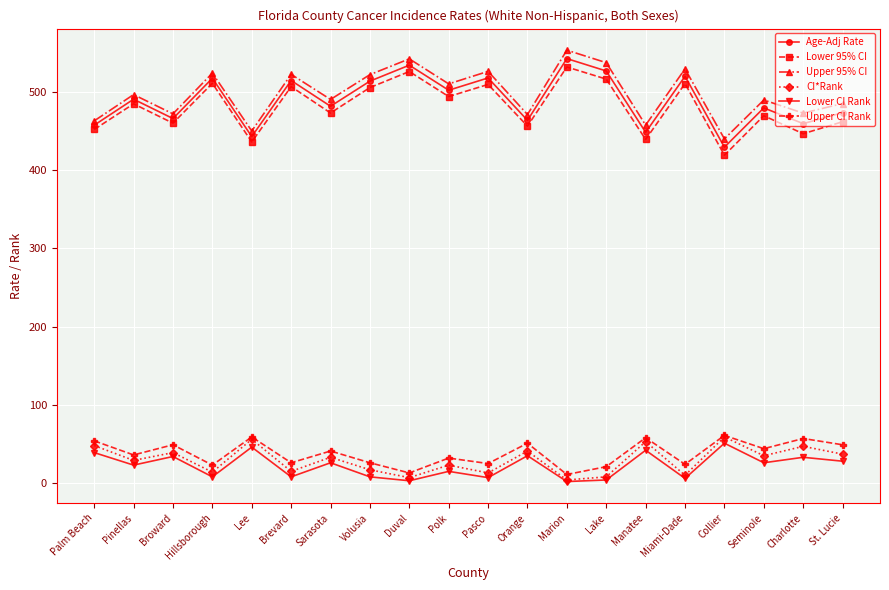

Is it true that Age-Adj Rate equals 448.4 at Manatee?

True